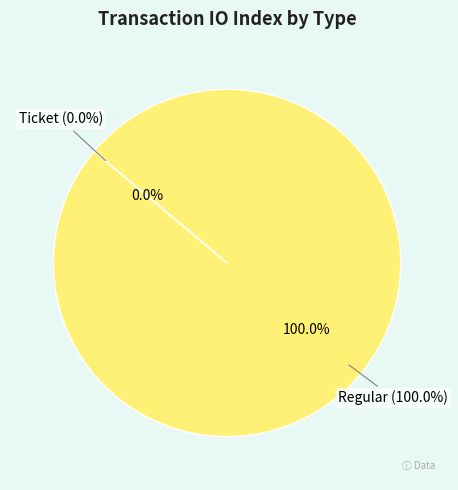

What is the largest slice in the pie chart?

Regular